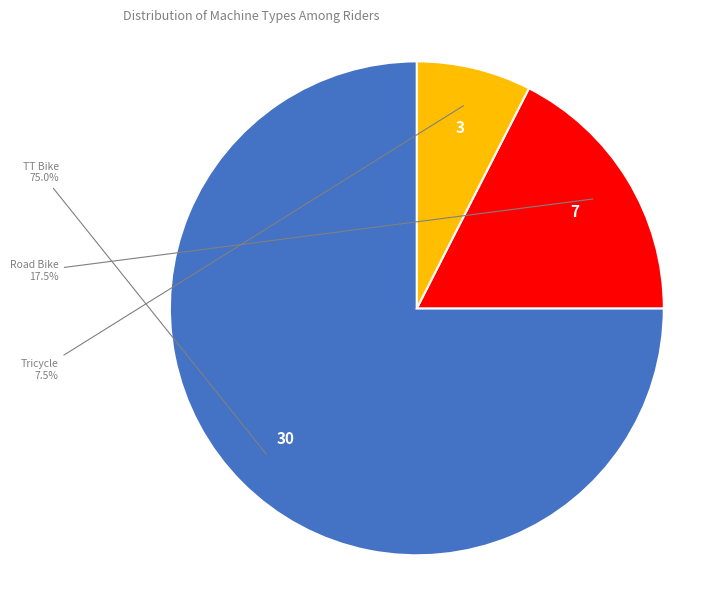

Rank the categories by value from lowest to highest.

Tricycle, Road Bike, TT Bike